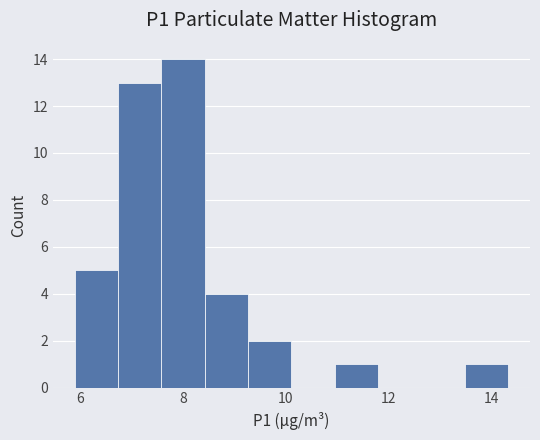

Reading left to right, transcribe this chart: for each bar, give the range it covers on the x-axis and its height. Neither the bar edges nor the heights are printed on the chart, so give them approximately, as read against the axes.

6.0 to 6.8: 5
6.8 to 7.6: 13
7.6 to 8.4: 14
8.4 to 9.2: 4
9.2 to 10.2: 2
10.2 to 11.0: 0
11.0 to 11.8: 1
11.8 to 12.6: 0
12.6 to 13.4: 0
13.4 to 14.4: 1